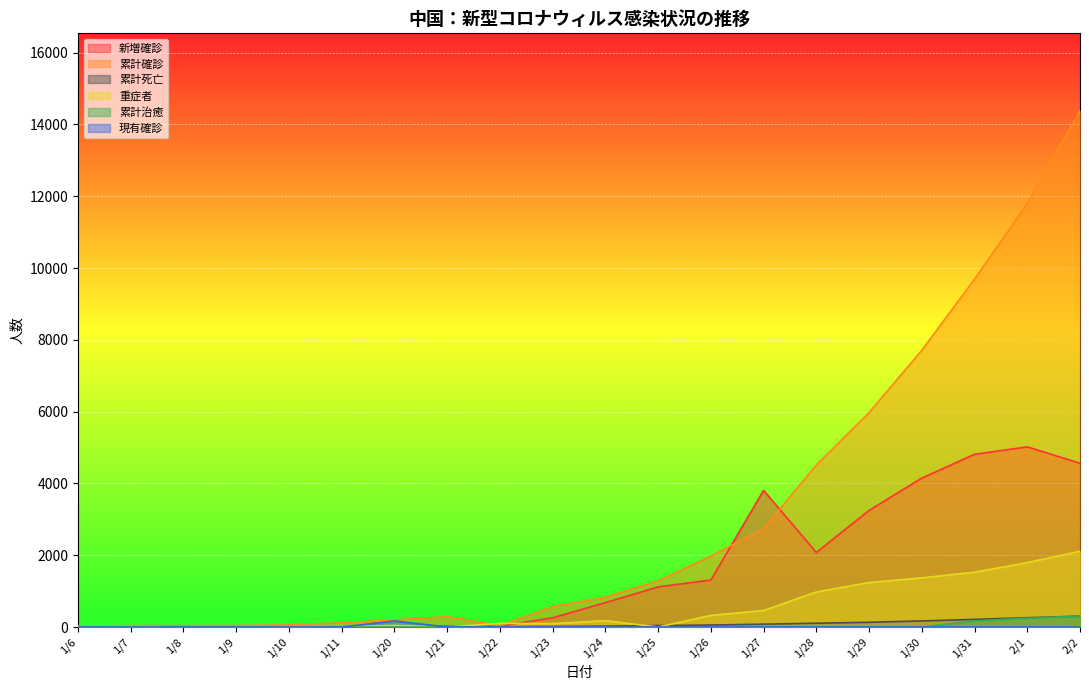

The 重症者 series shows 5 at 1/6. True or false?

False